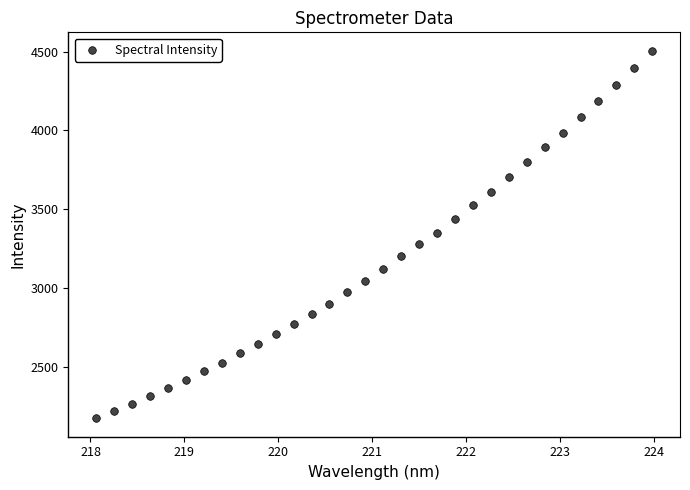

What is the range of Y values (max minus min)?

2332.4